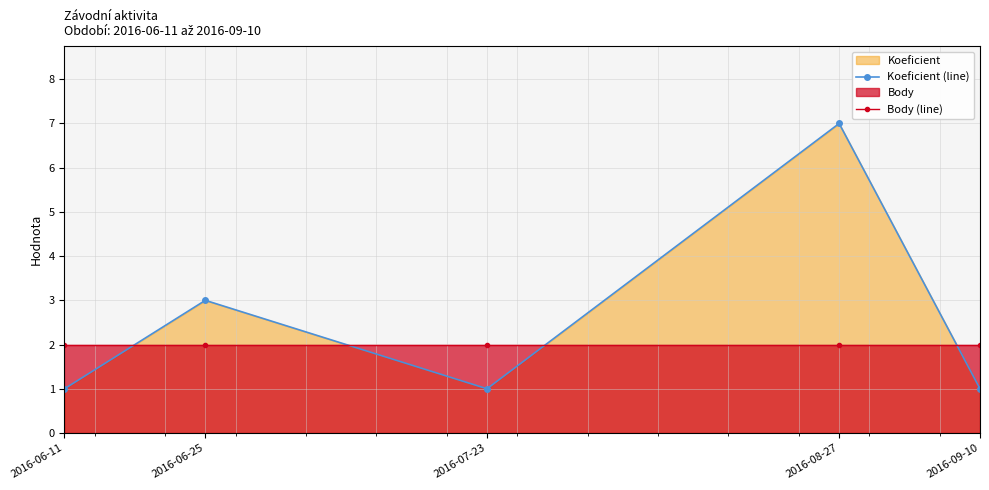

Reading left to right, what are all the values shown in this chart?

Koeficient (line): 1	3	1	7	1
Body (line): 2	2	2	2	2